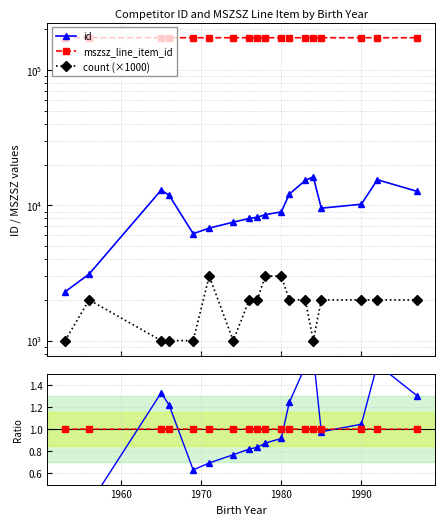

True or false: count (×1000) and id cross at least once.

False